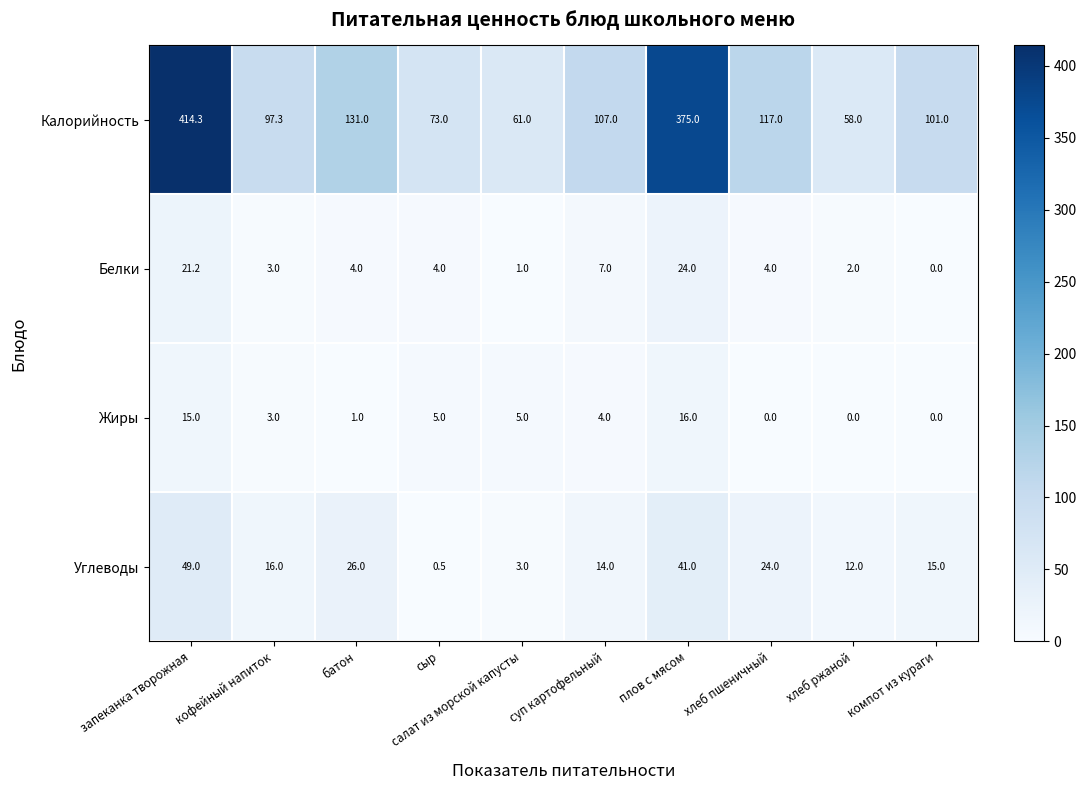

Where does the Калорийность series first go above 107?

запеканка творожная